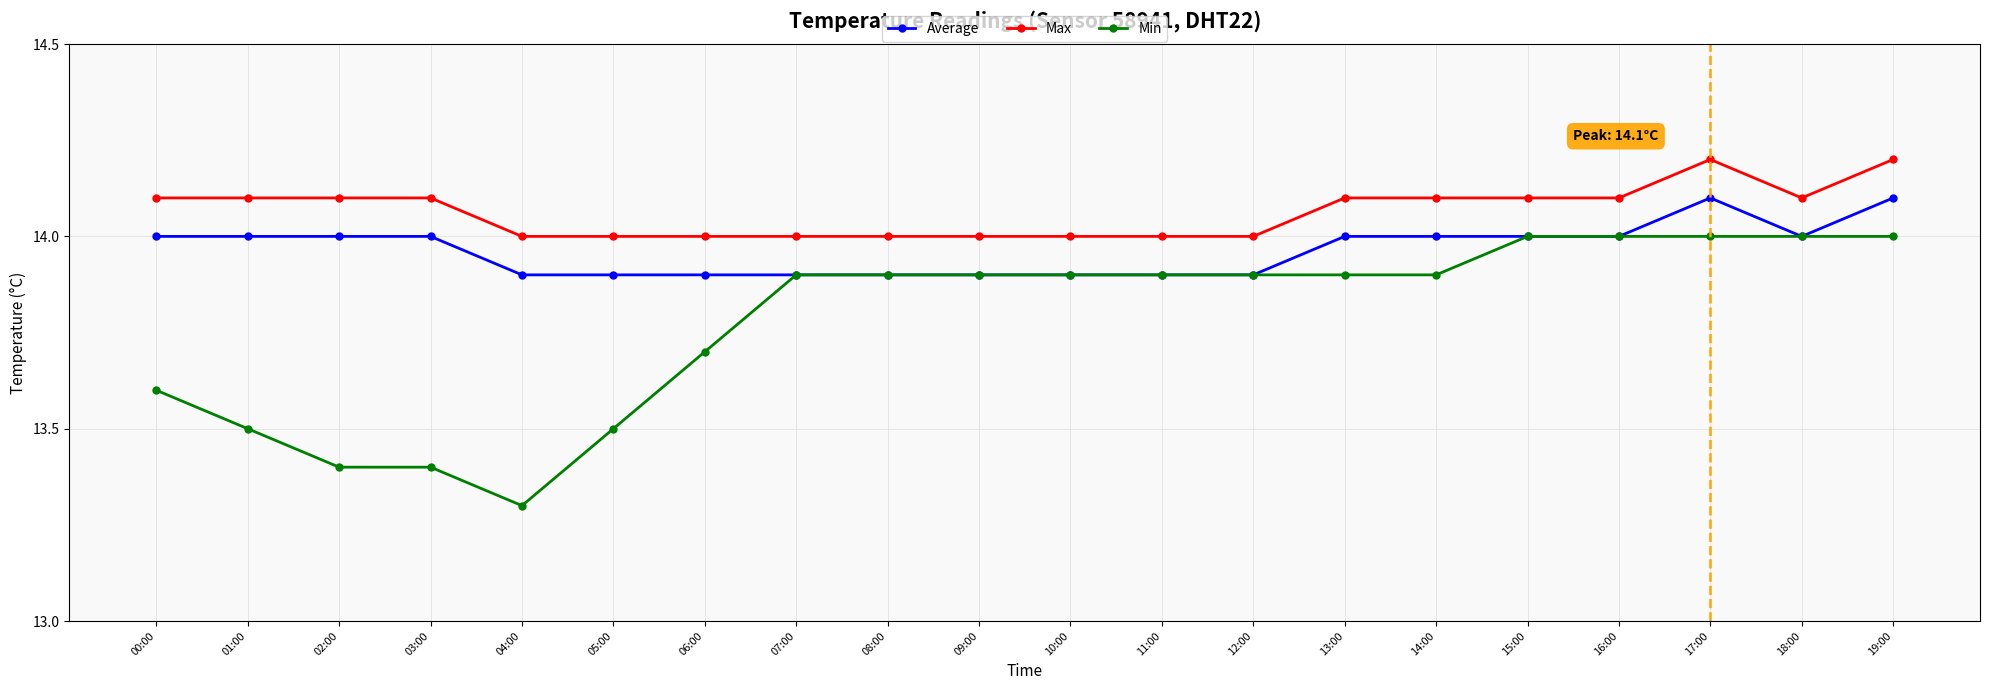

Which series has the largest range (max minus min)?

Min